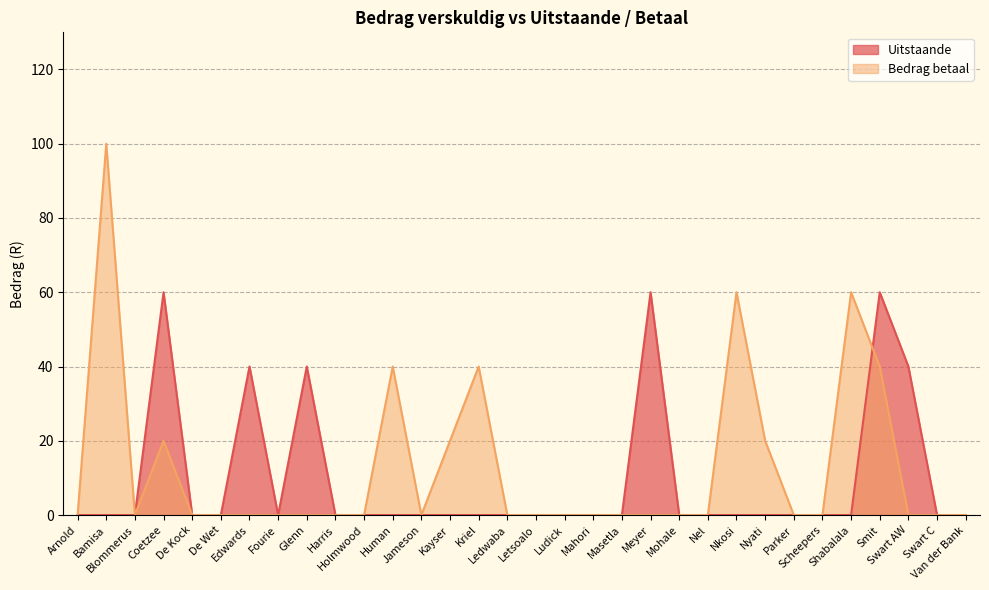

Is it true that Uitstaande equals -23 at De Wet?

False